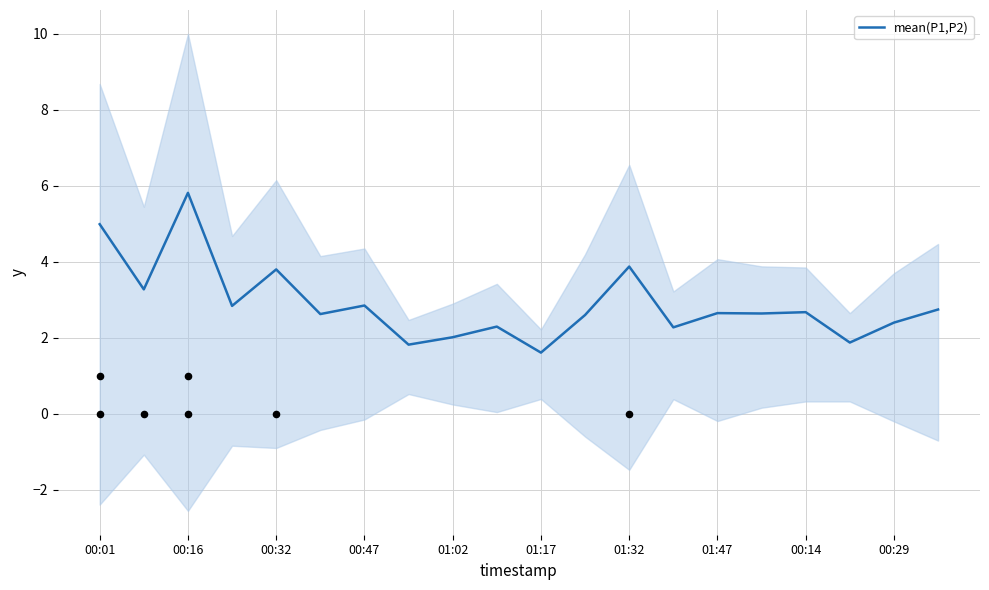

What is the lowest value of the mean(P1,P2) series?

1.6